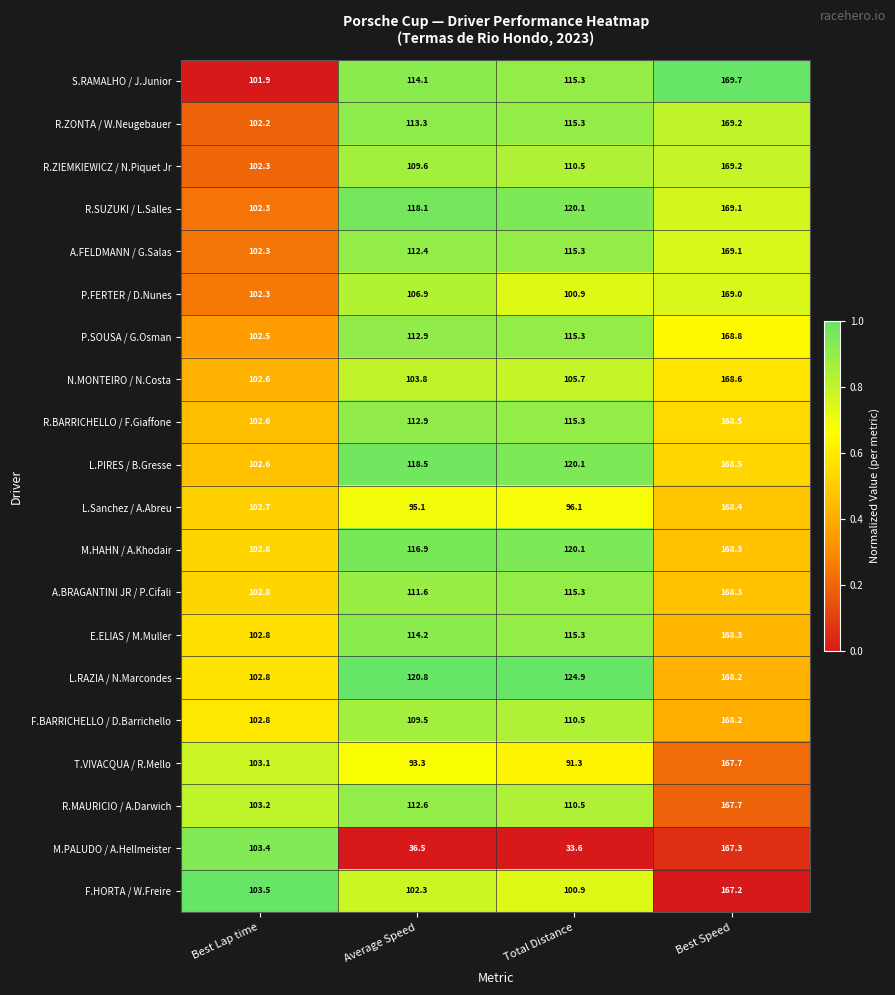

At which category does the chart reach its peak across all series?

Best Speed